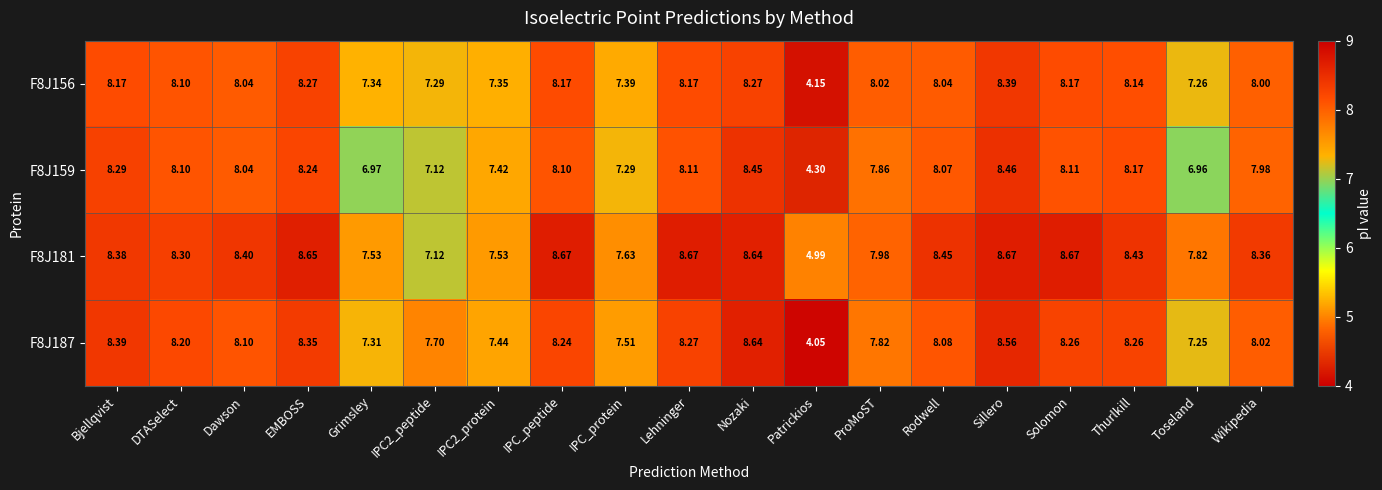

Is the value of F8J181 at Wikipedia greater than the value of F8J159 at Nozaki?

No